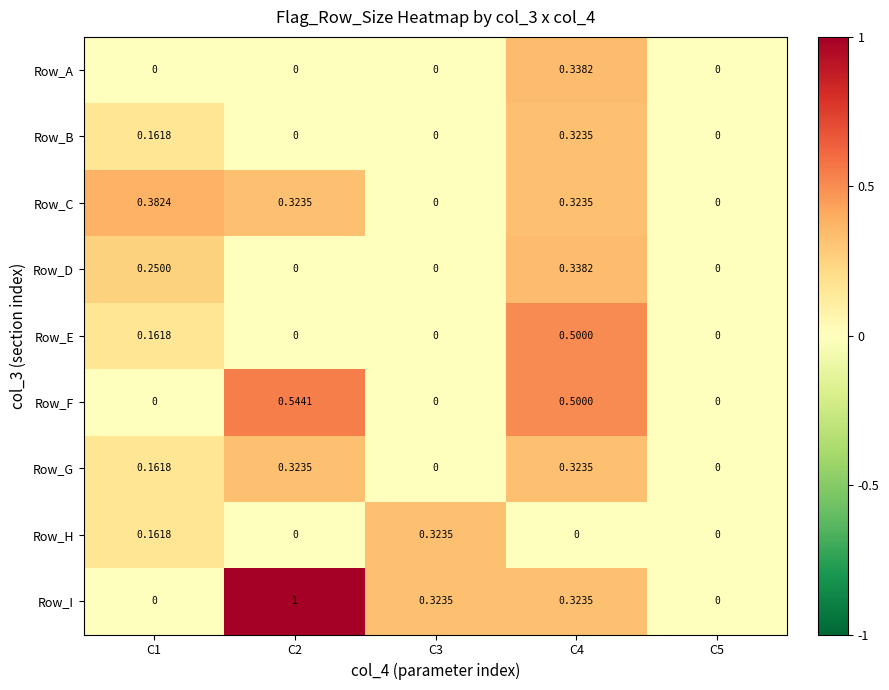

What is the difference between the highest and lowest values at C2?

1.0